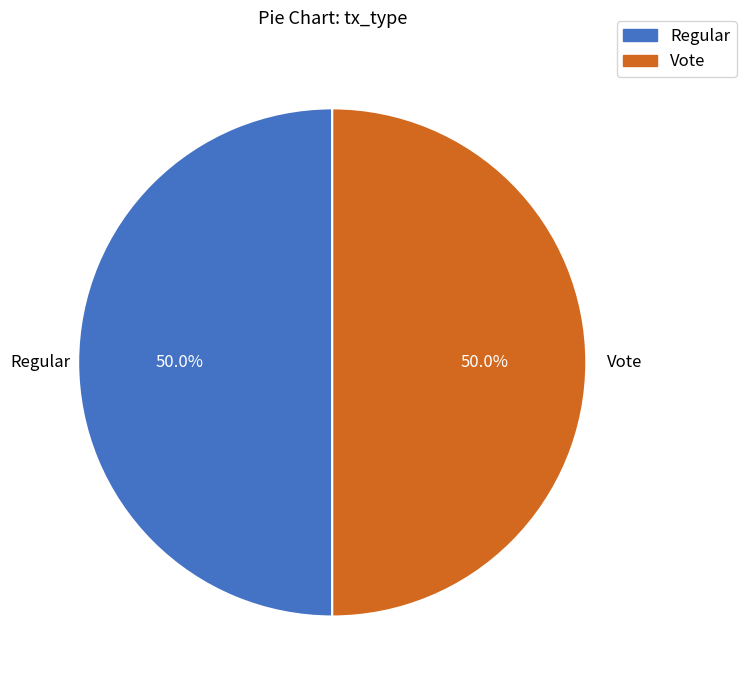

Approximately how many times larger is the value at Vote compared to Regular?

1.0